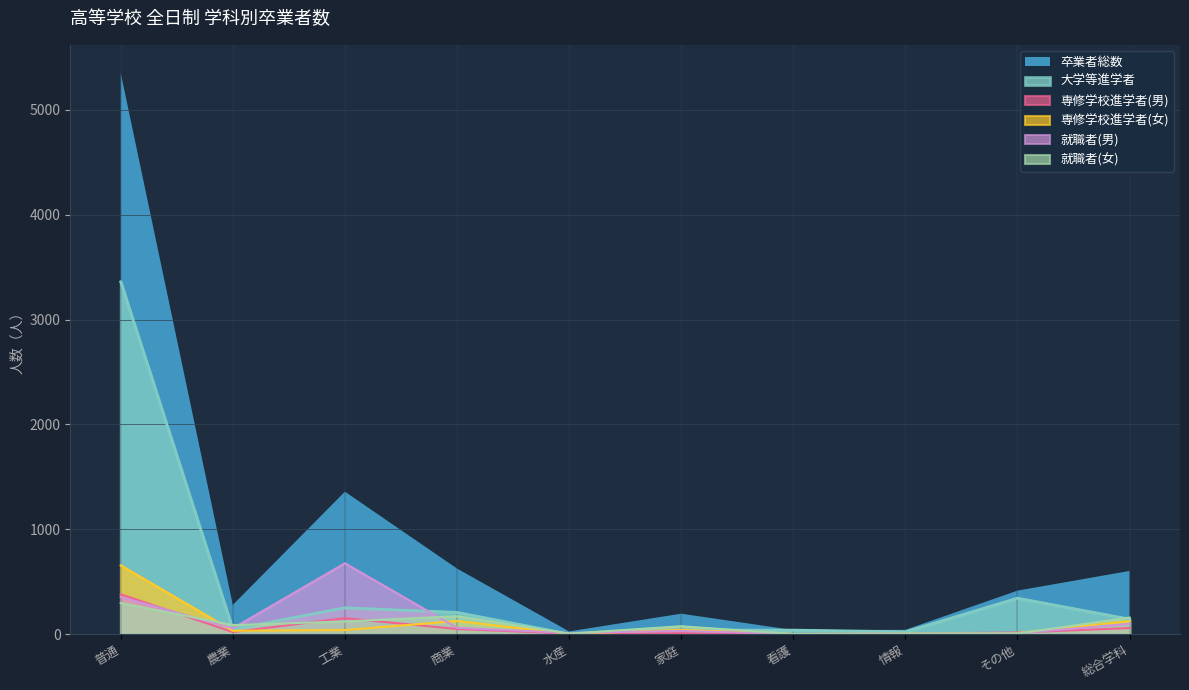

True or false: 就職者(女) has more than 2 points higher than both neighbors.

True